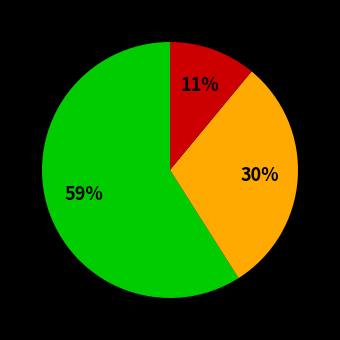

How many segments does this pie chart have?

3